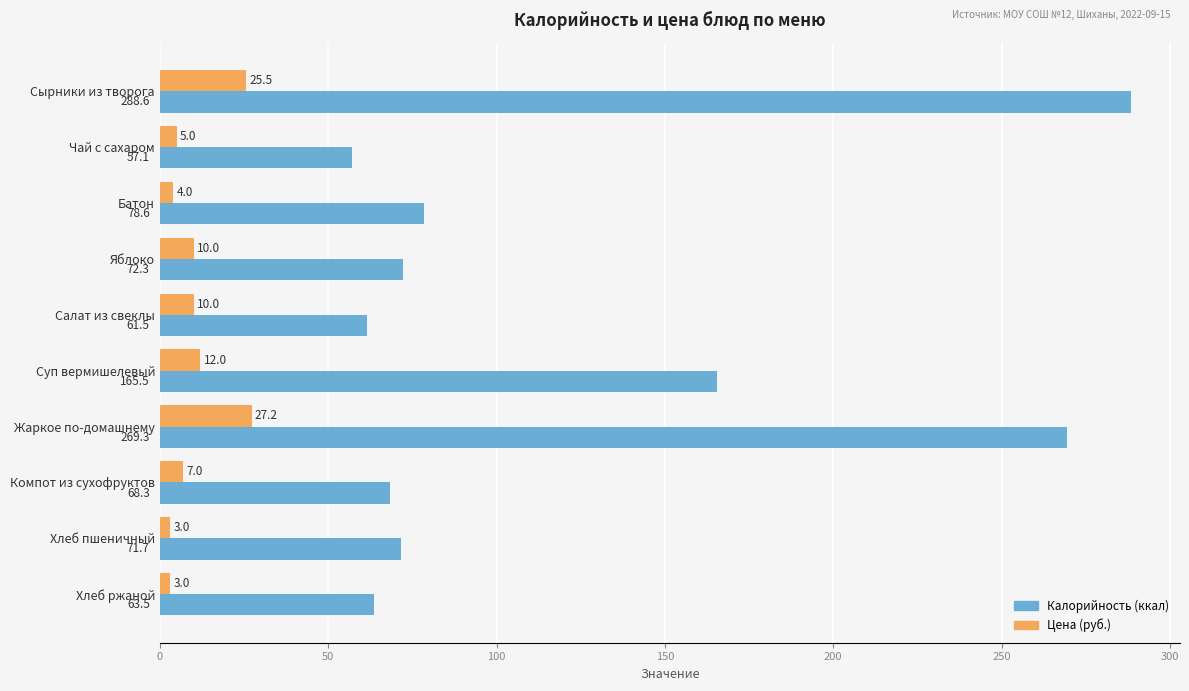

How many categories are shown in the chart?

10